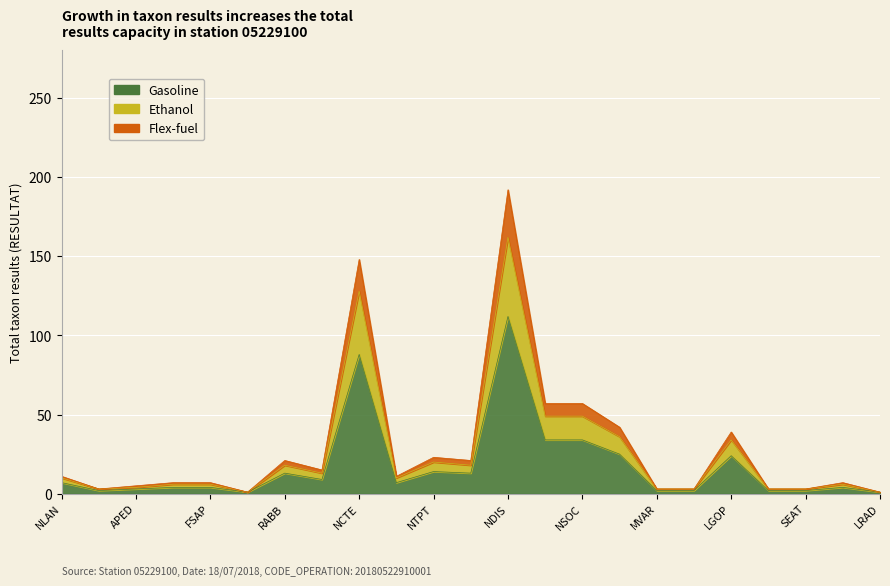

How many series are shown in this chart?

3